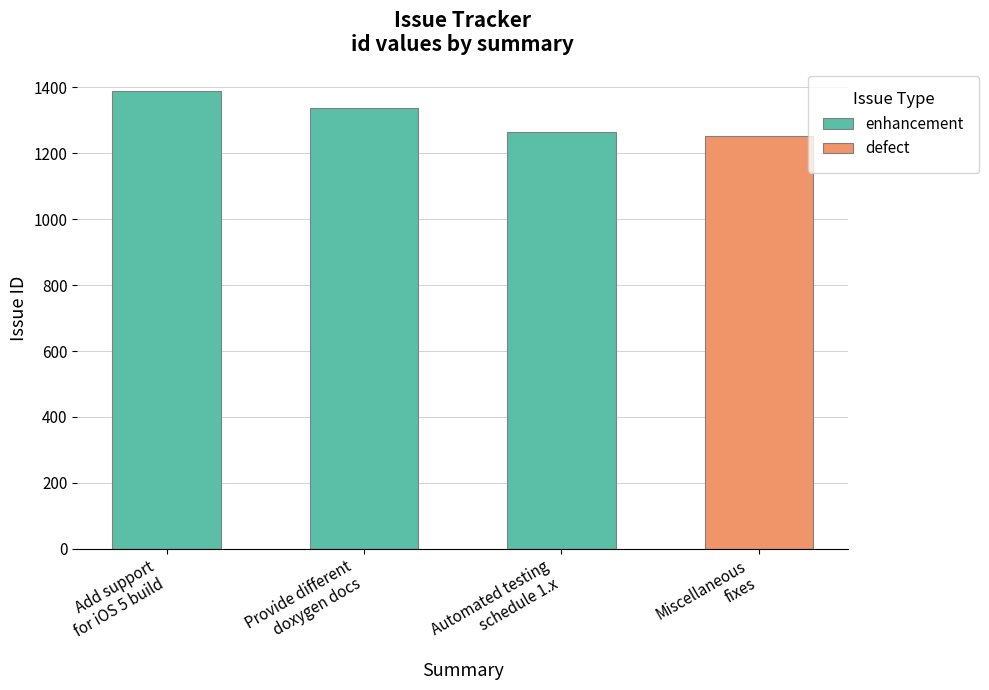

What value does the data have at Provide different doxygen documentation, to the nearest 10?

1340